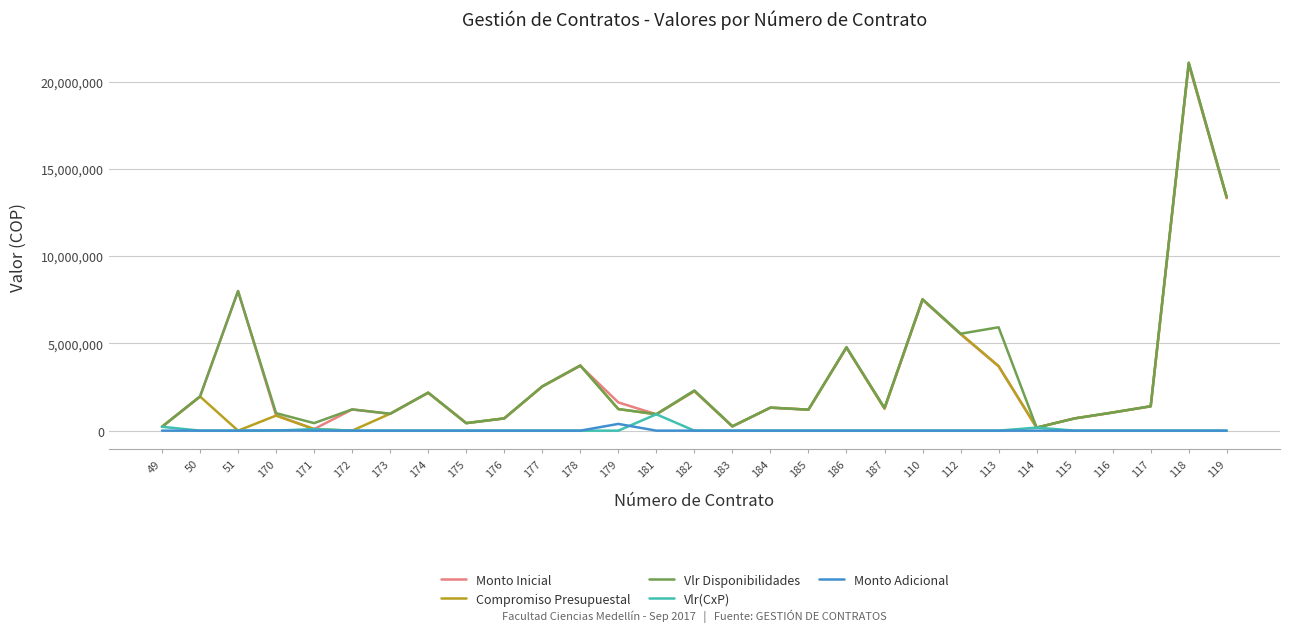

What is the difference between the maximum and minimum values in the Vlr Disponibilidades series?

20908300